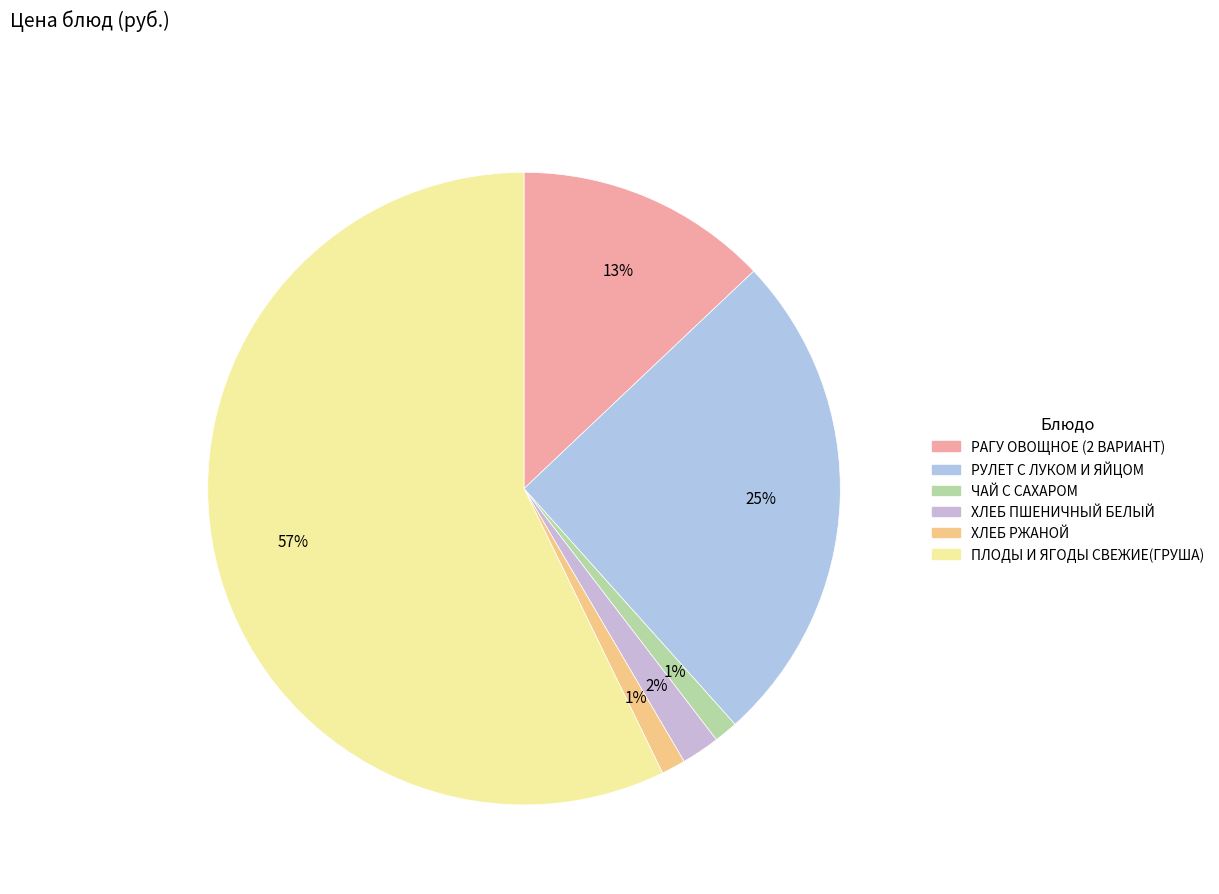

Between ХЛЕБ РЖАНОЙ and ЧАЙ С САХАРОМ, which is larger?

ХЛЕБ РЖАНОЙ